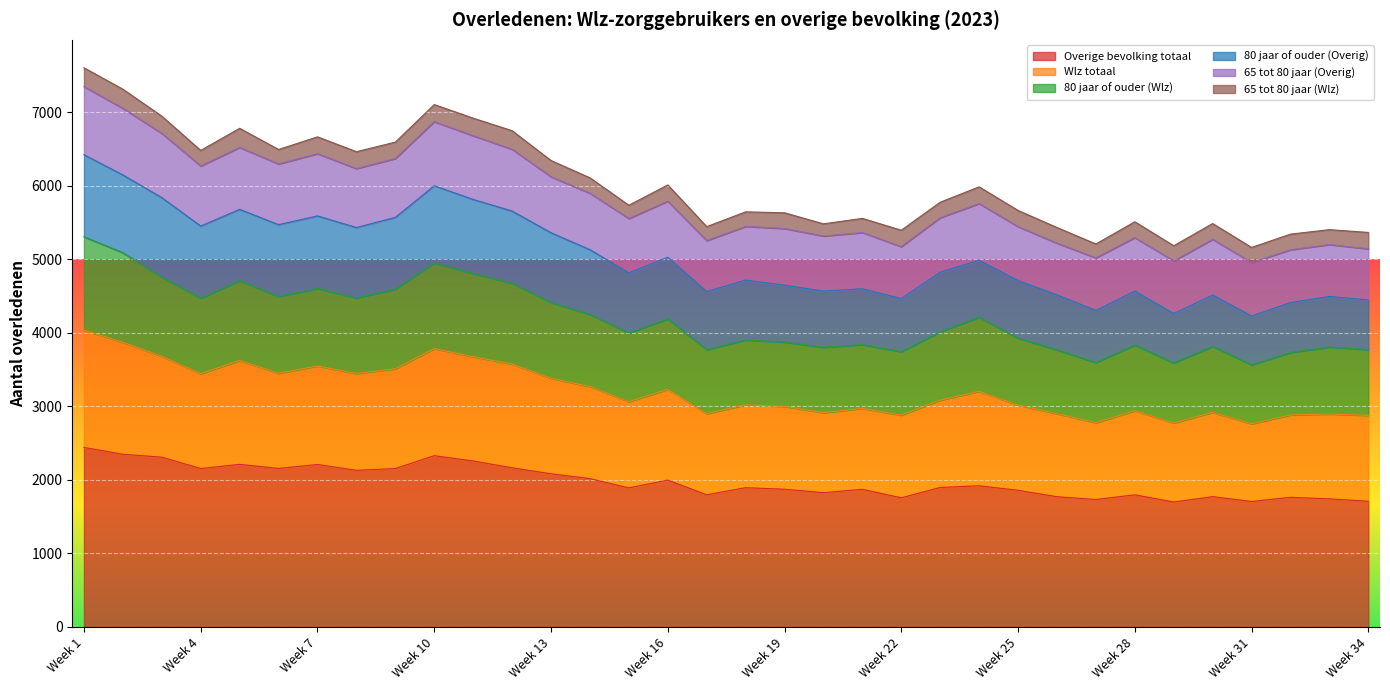

True or false: Wlz totaal has a value of 5563 at Week 23.

False